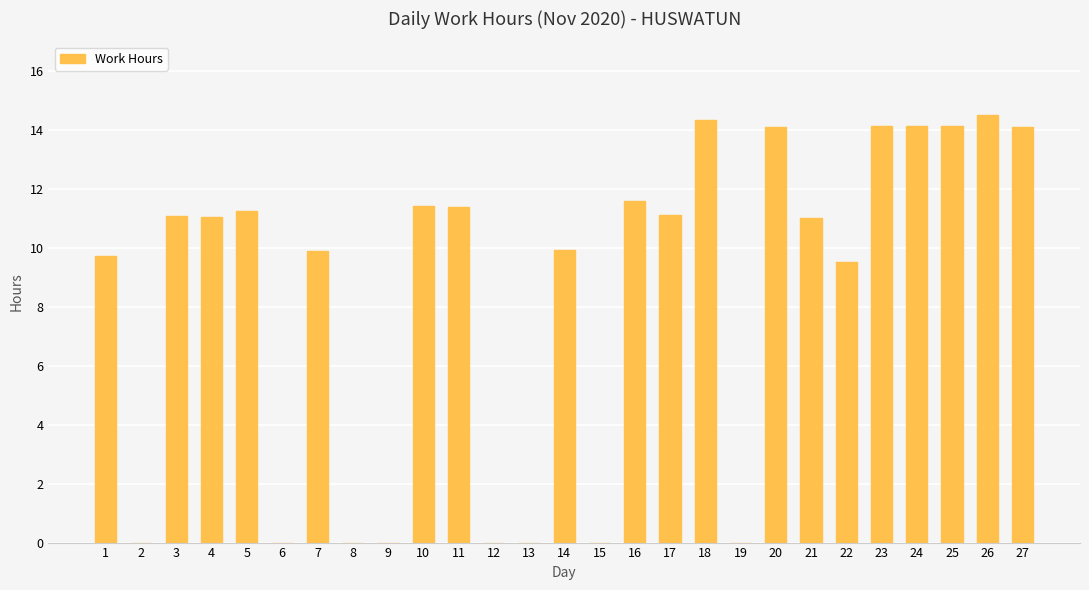

What is the sum of the values at 1 and 12?

9.7